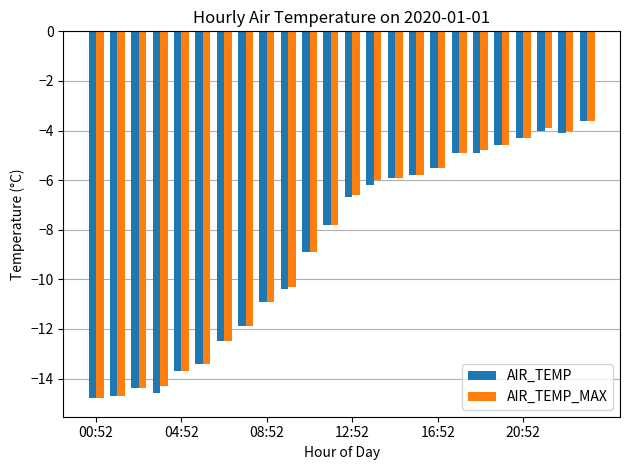

What is the value of the AIR_TEMP bar at the 10th from the left?

-10.4